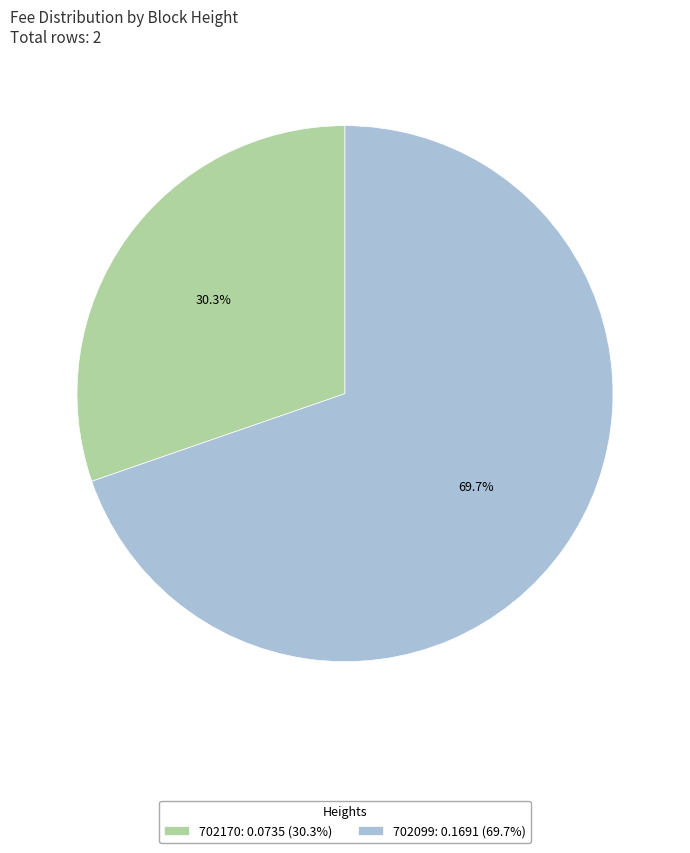

To the nearest percent, what percentage of the pie is 702170?

30%